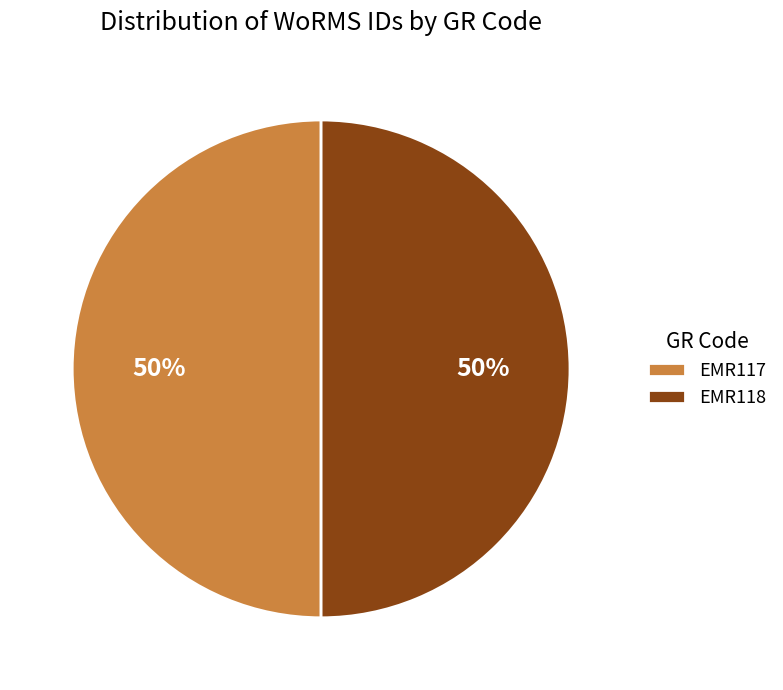

Is the sum of EMR117 and EMR118 greater than half?

Yes